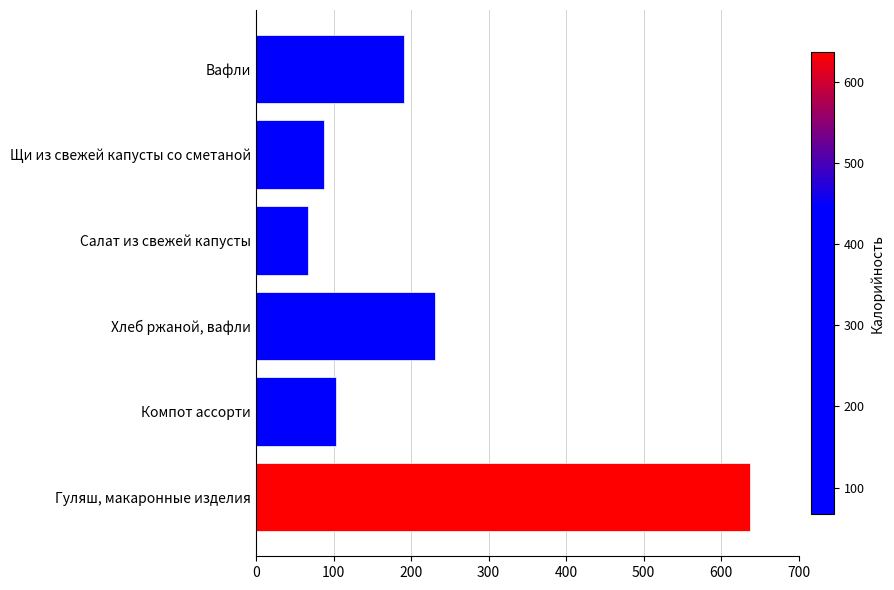

Reading bottom to top, what are all the values shown in this chart?

Гуляш, макаронные изделия=637	Компот ассорти=103	Хлеб ржаной, вафли=231	Салат из свежей капусты=67	Щи из свежей капусты со сметаной=88	Вафли=191